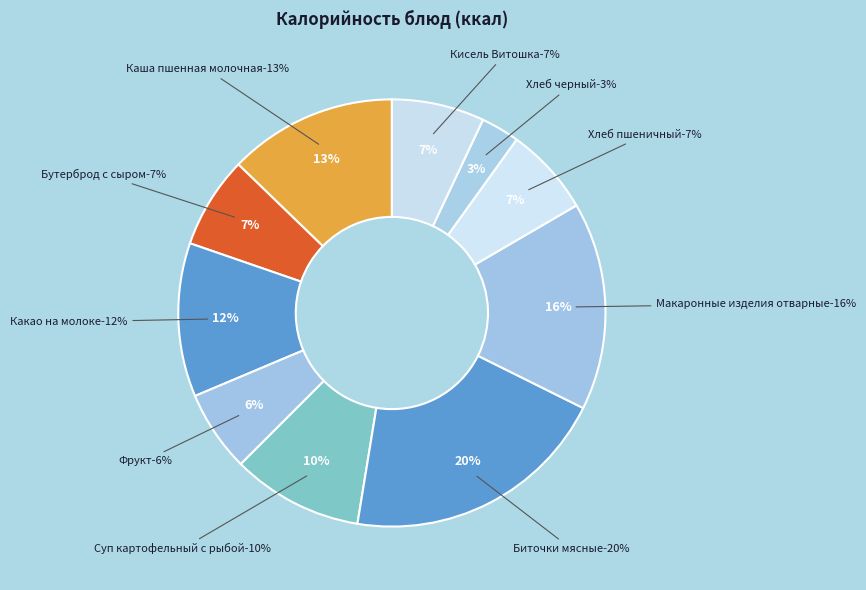

Which slice is the smallest?

Хлеб черный